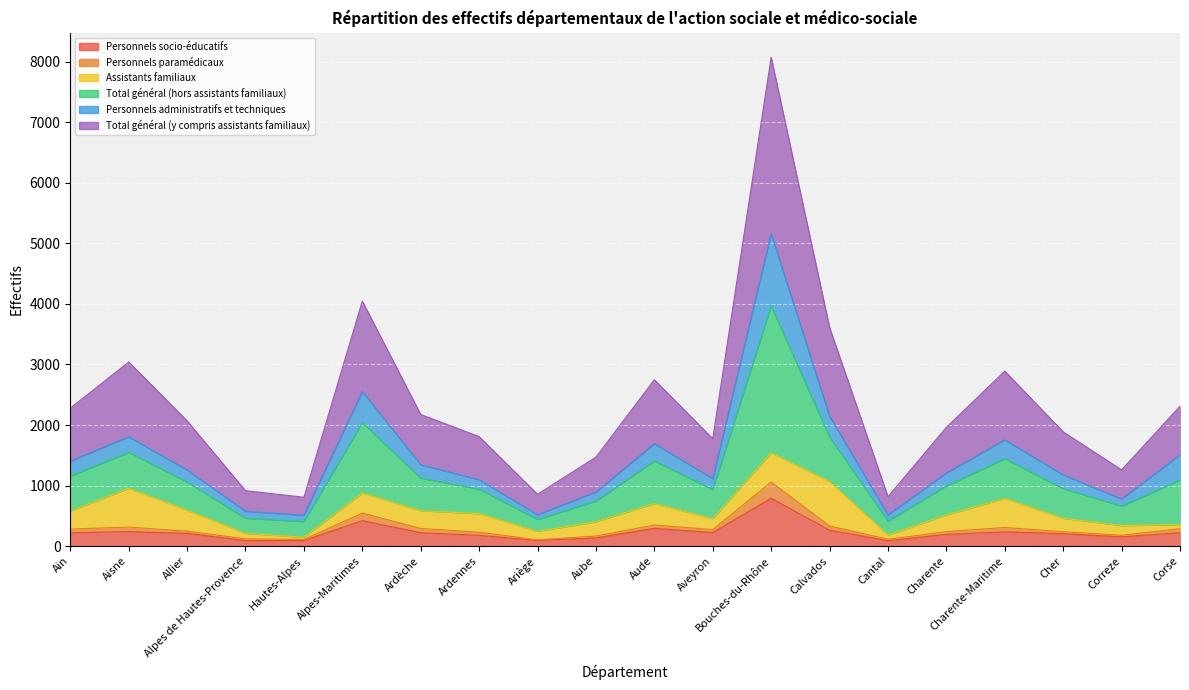

What is the sum of all Personnels socio-éducatifs values?

4582.9